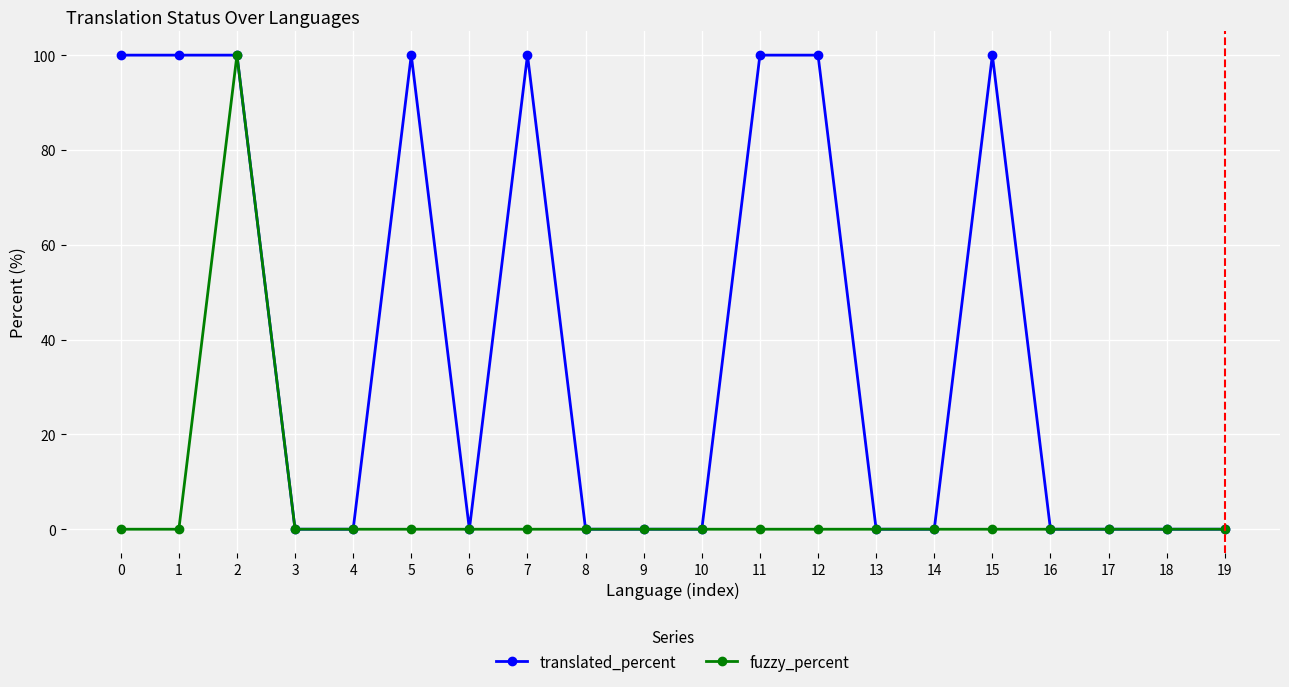

List the series in order of their overall mean, lowest first.

fuzzy_percent, translated_percent